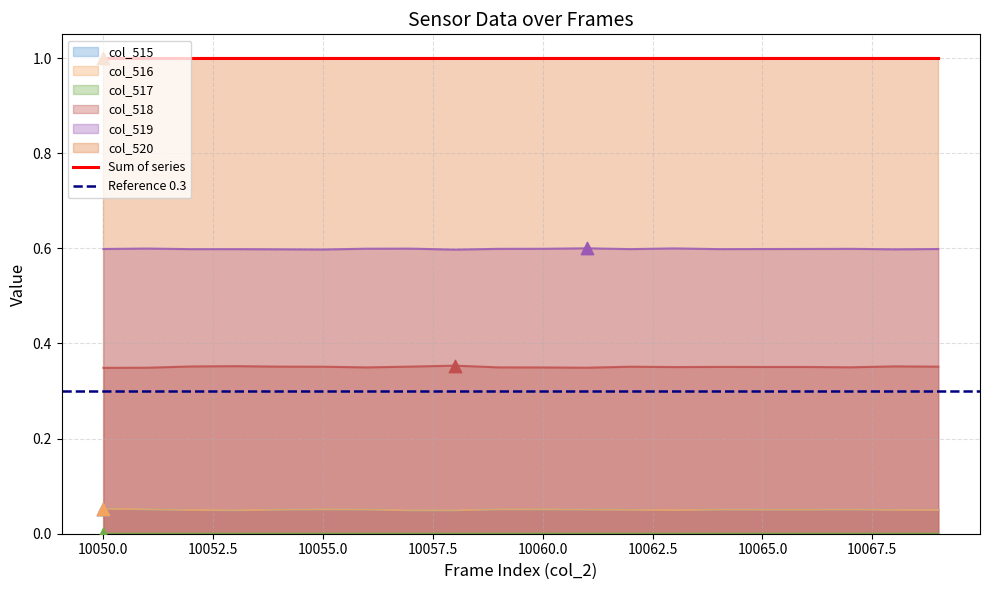

At how many categories does at least one series exceed 0?

20